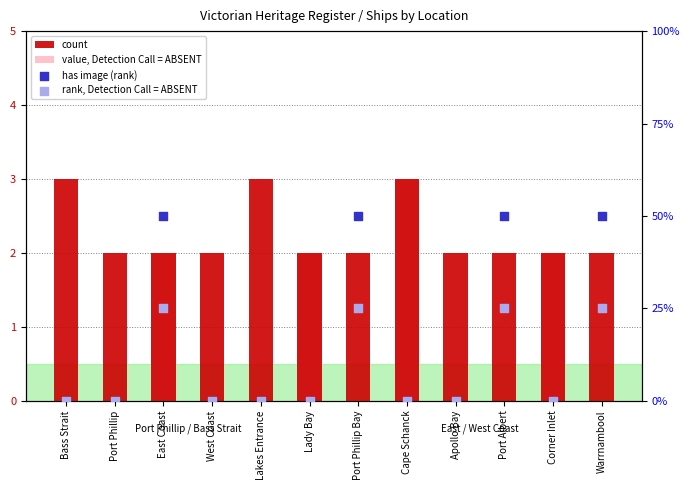

What is the total value across all series at West Coast?

2.0